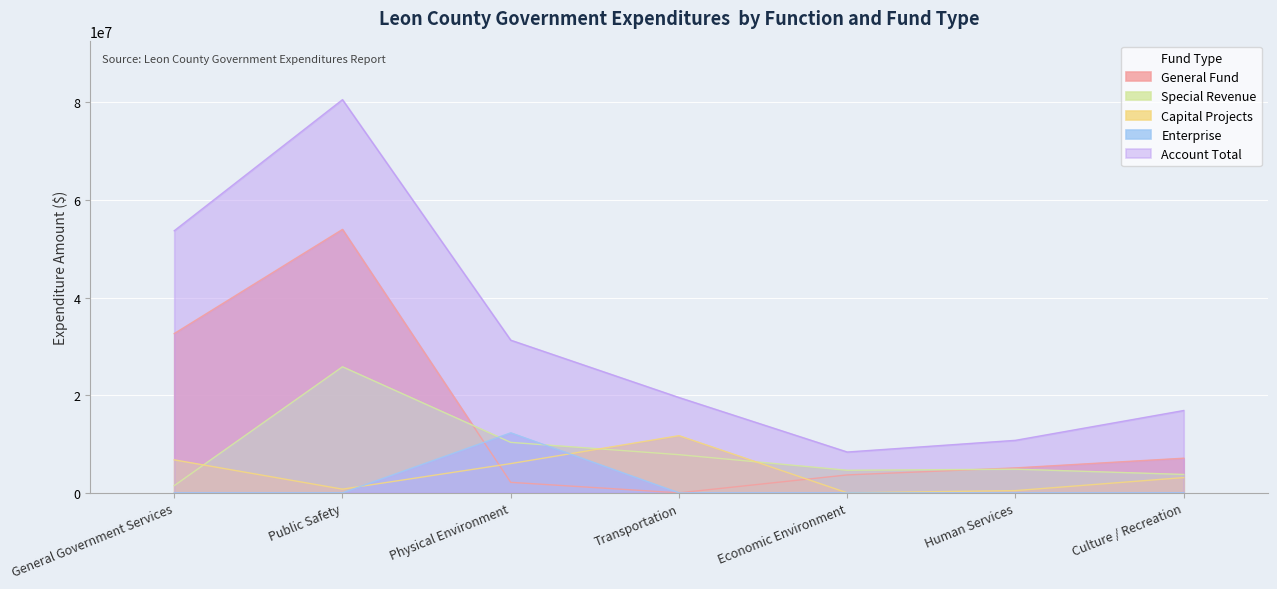

Where is Enterprise nearest to the value 6149069?

General Government Services